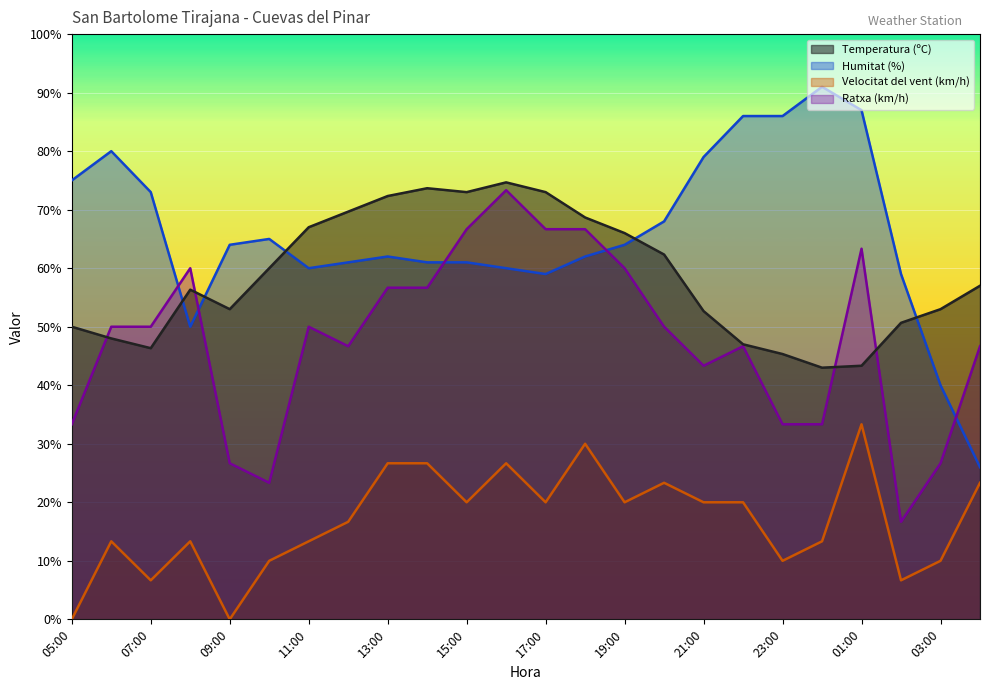

What is the label of the 15th point from the left?

19:00